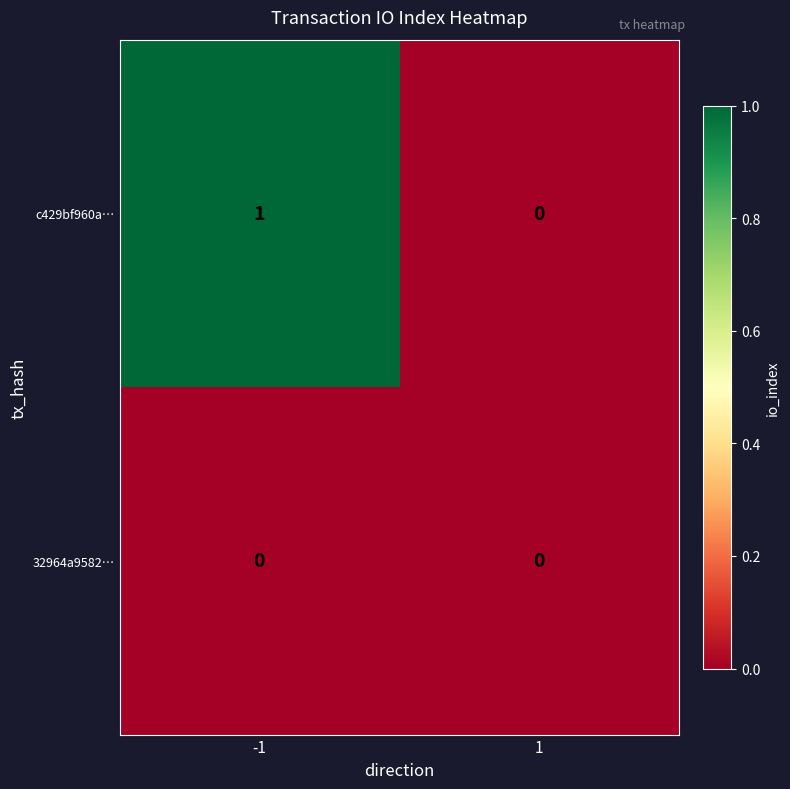

Rank the series by their maximum value, from lowest to highest.

32964a9582…, c429bf960a…